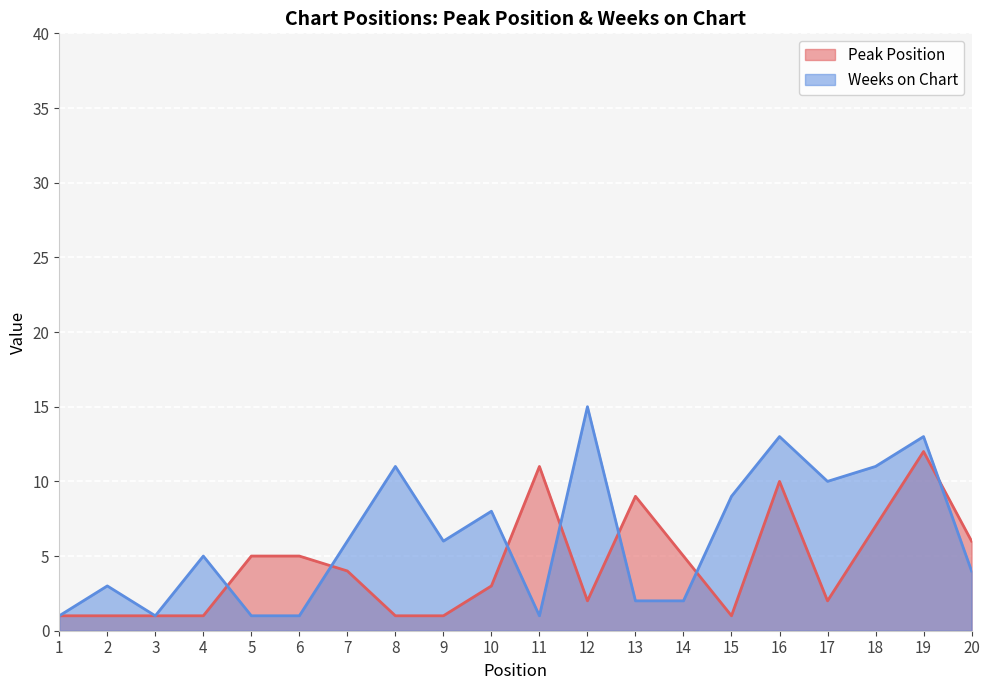

True or false: Peak Position and Weeks on Chart cross at least once.

True